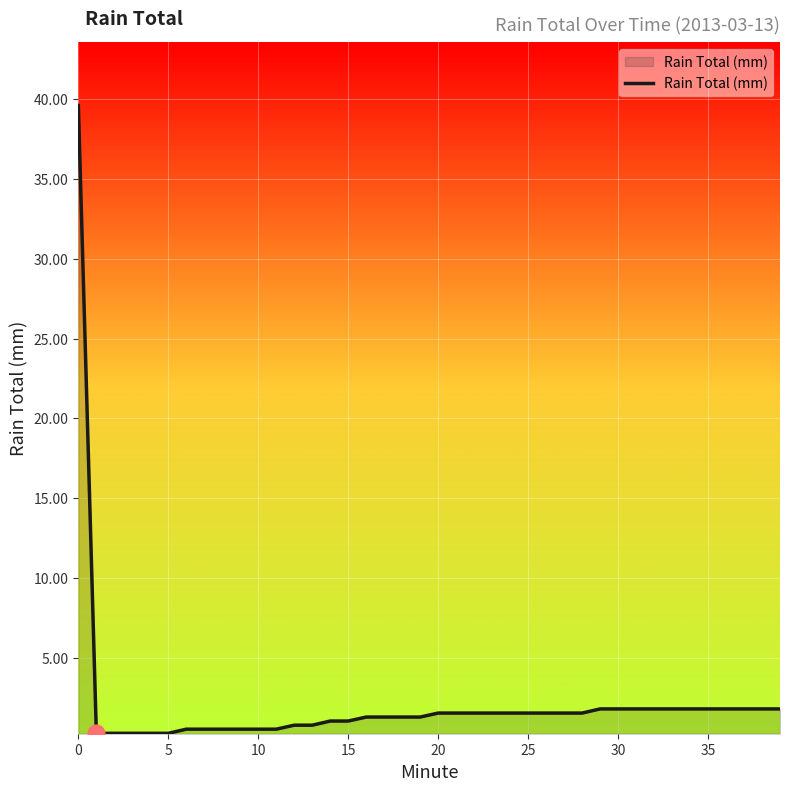

What is the difference between the maximum and second lowest values?

39.4